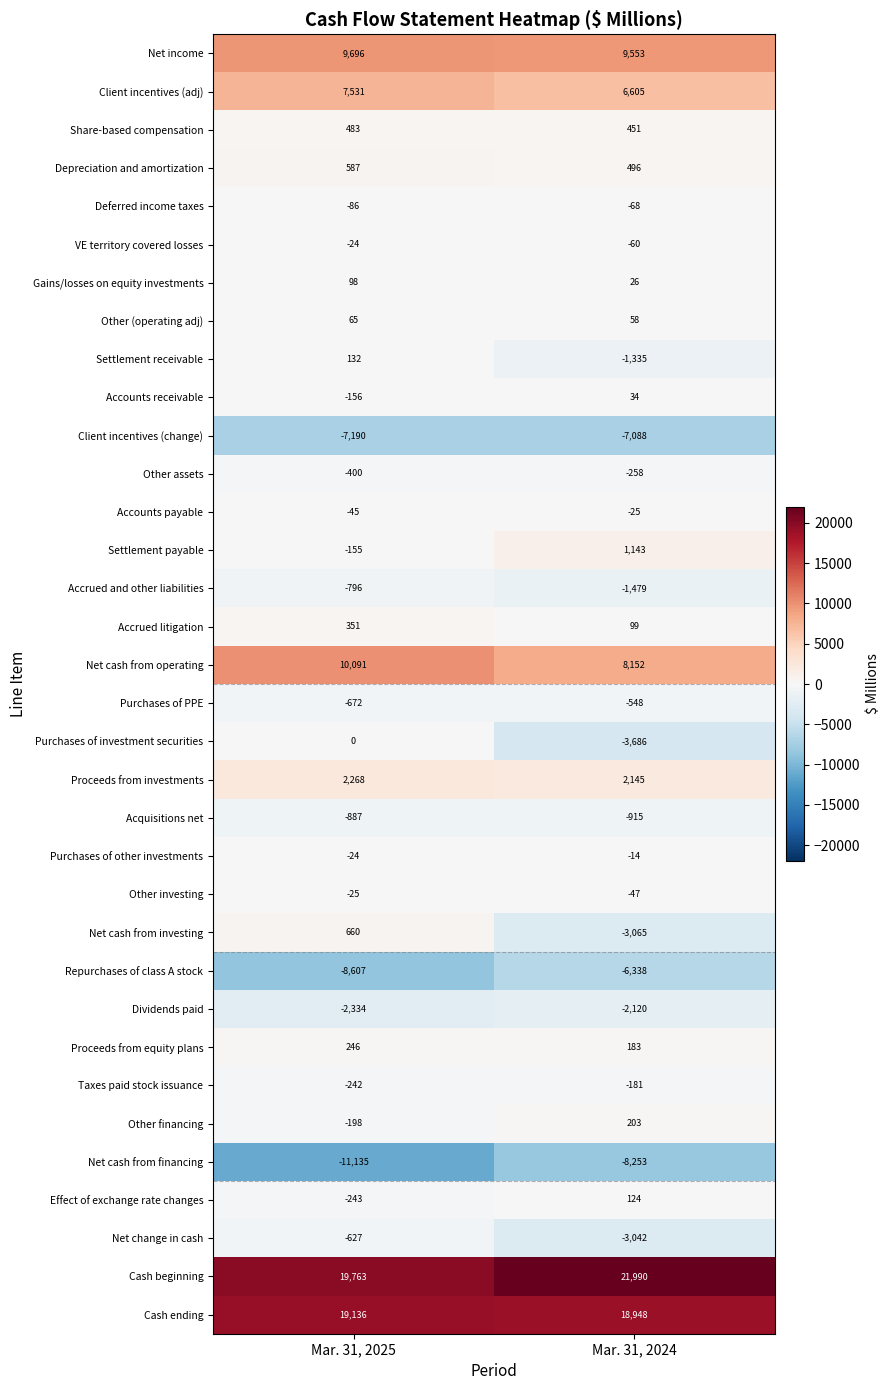

Rank the categories by Client incentives (change) value from lowest to highest.

Mar. 31, 2025, Mar. 31, 2024